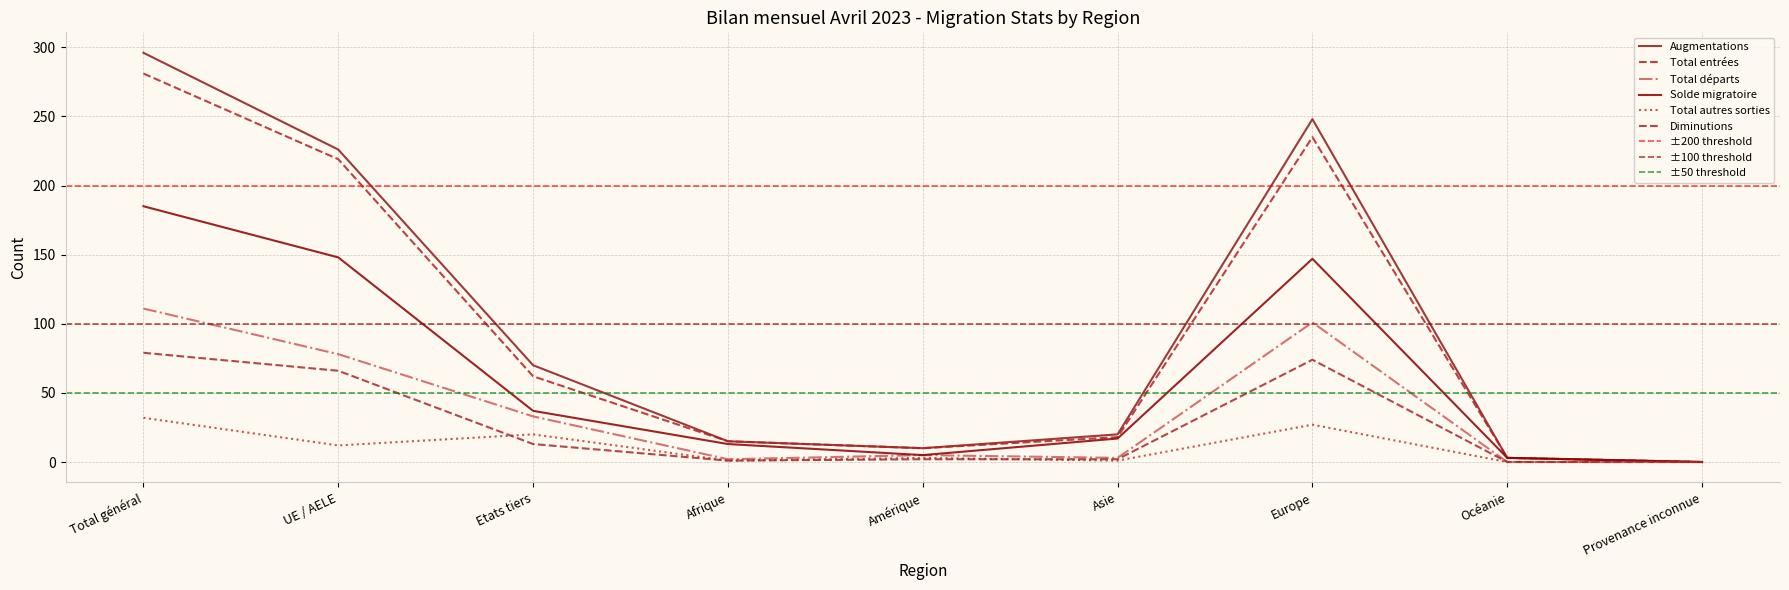

Which series ends up on top after the final intersection of Diminutions and Total autres sorties?

Diminutions